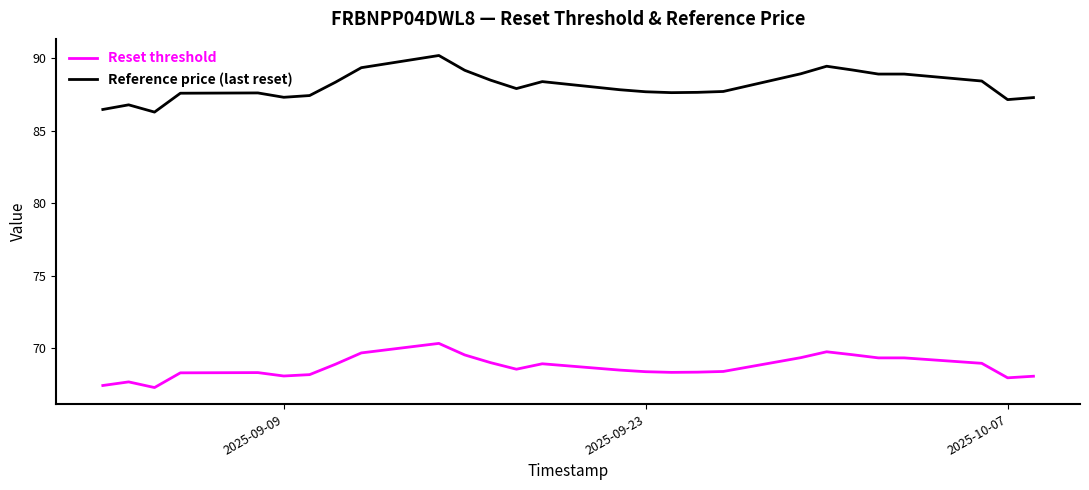

Rank the series by their maximum value, from lowest to highest.

Reset threshold, Reference price (last reset)